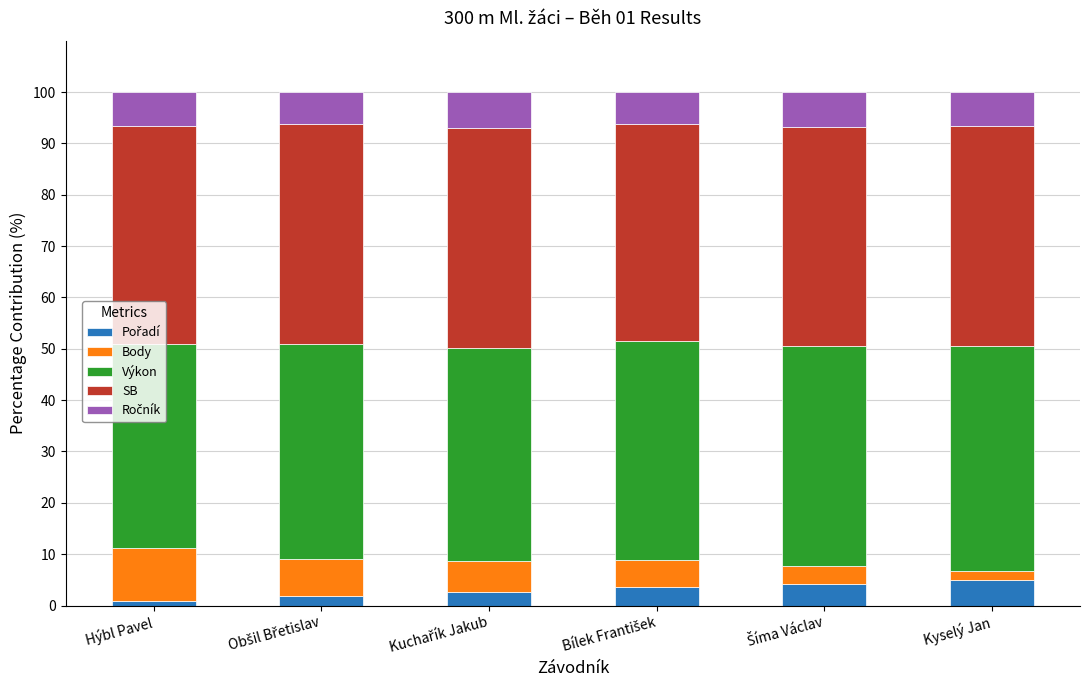

Are the bars grouped side by side (vs. stacked)?

No